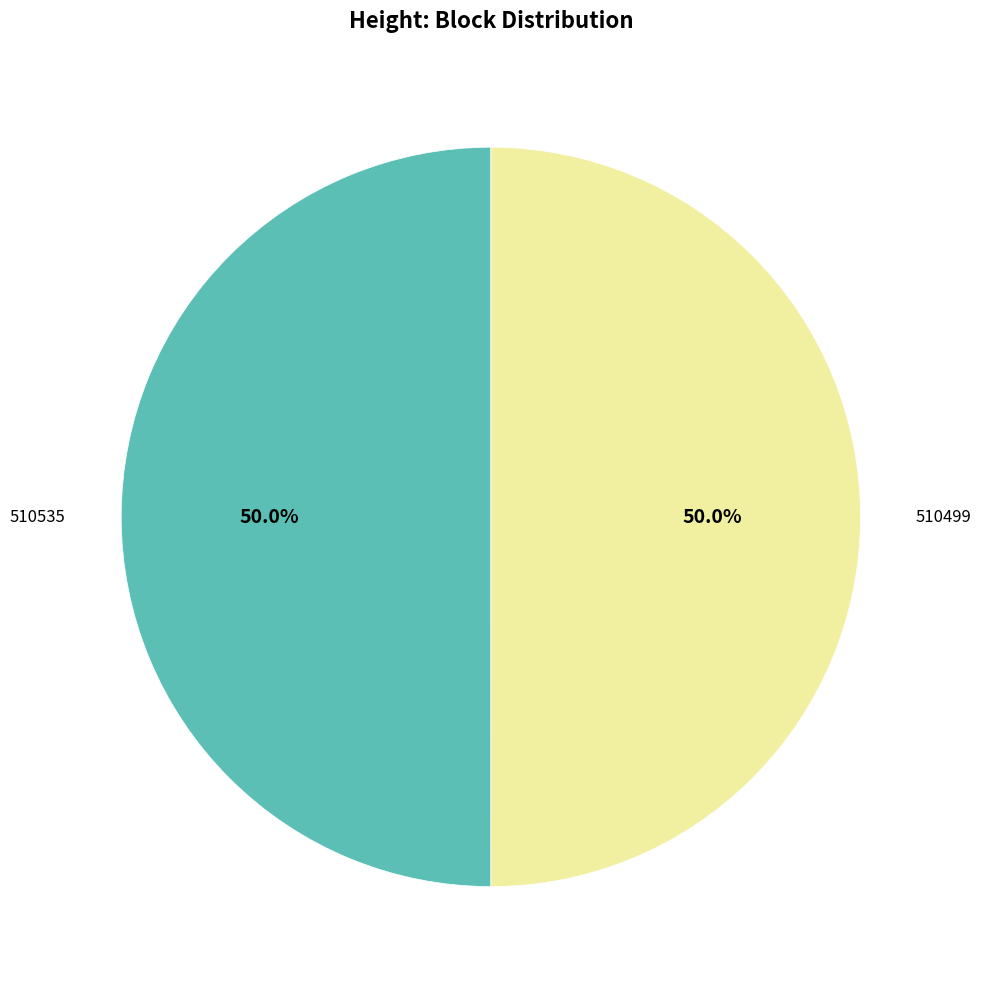

Approximately how many times larger is the value at 510535 compared to 510499?

1.0